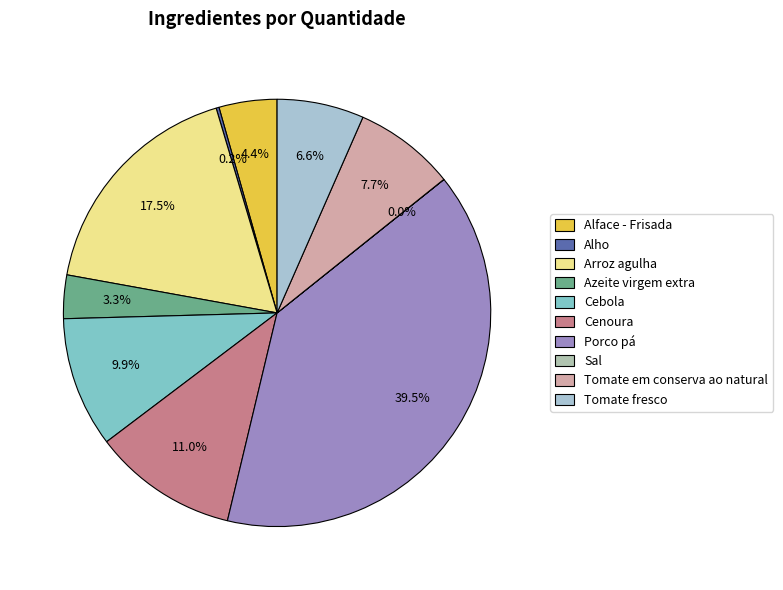

Does Alho account for over 50% of the chart?

No